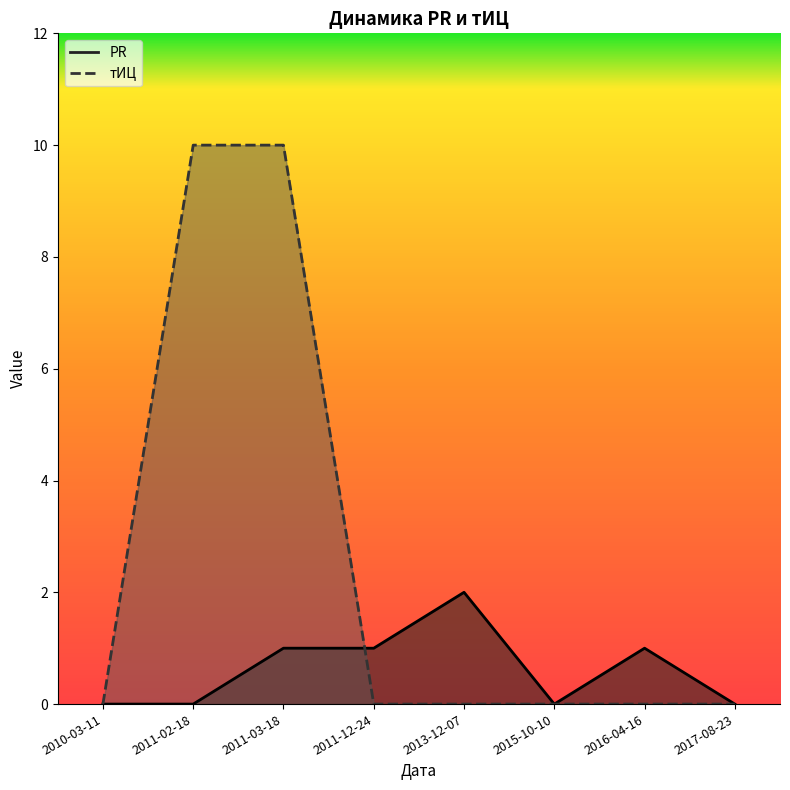

The value of PR at 2013-12-07 is 1. True or false?

False